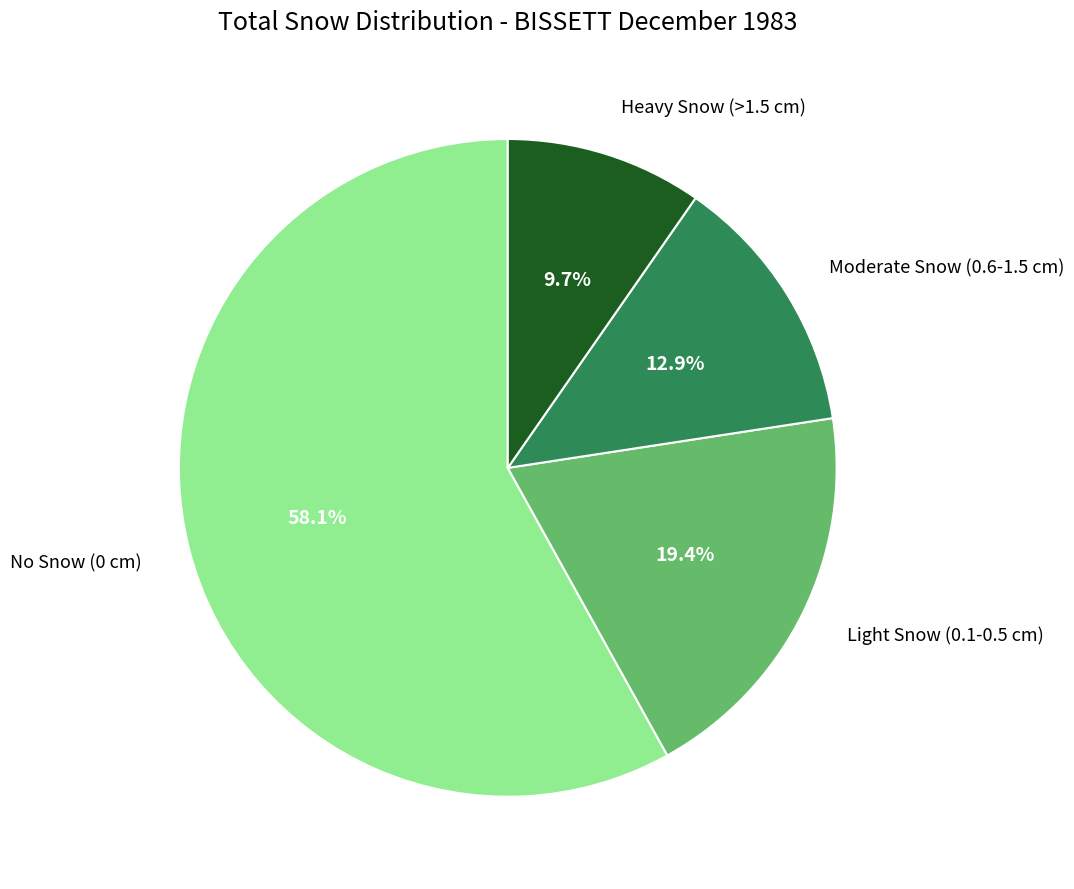

Is there any slice that represents more than half of the pie?

Yes